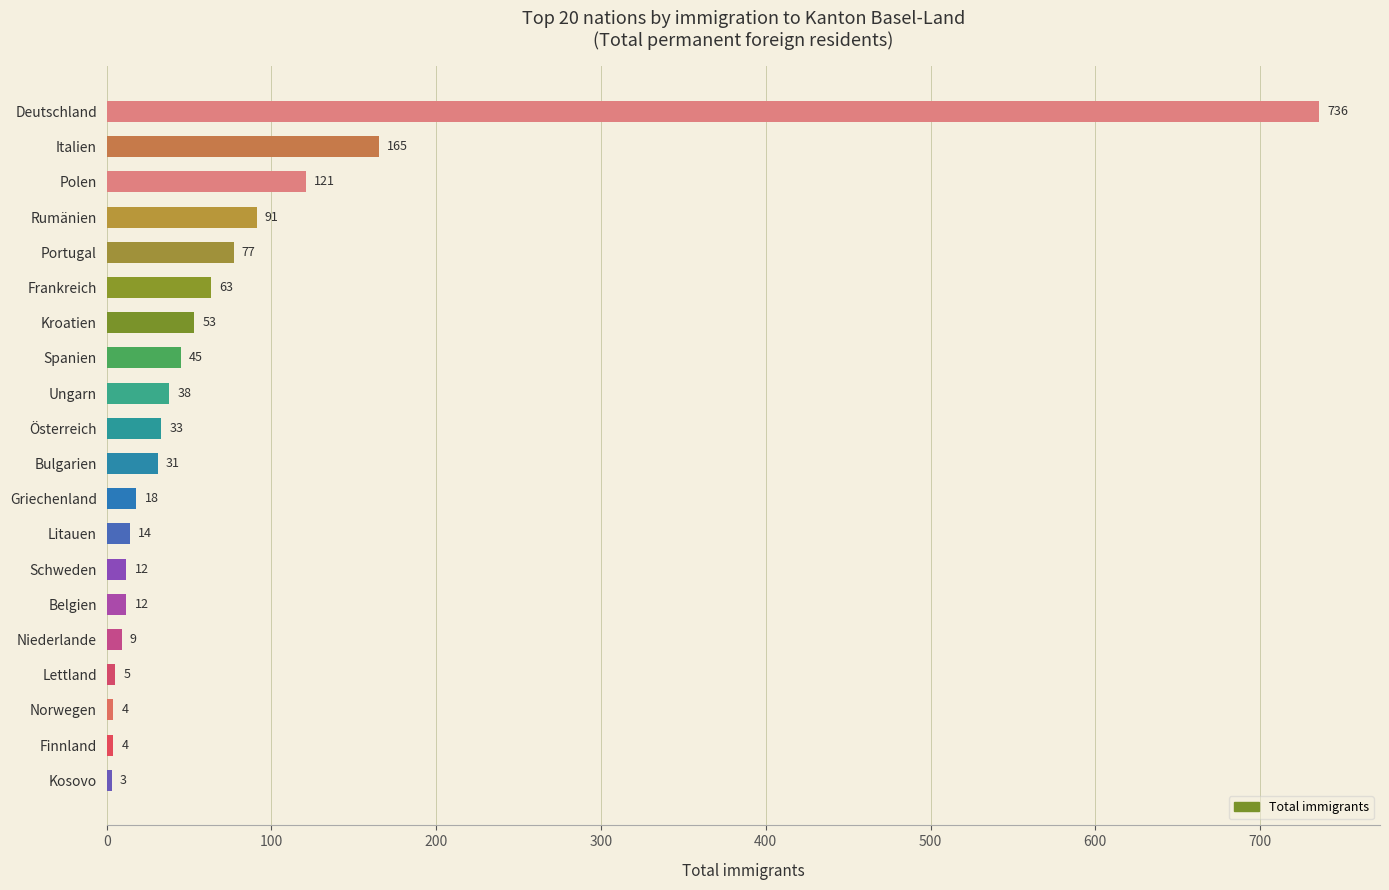

What is the ratio of the value at Ungarn to the value at Finnland?

9.5